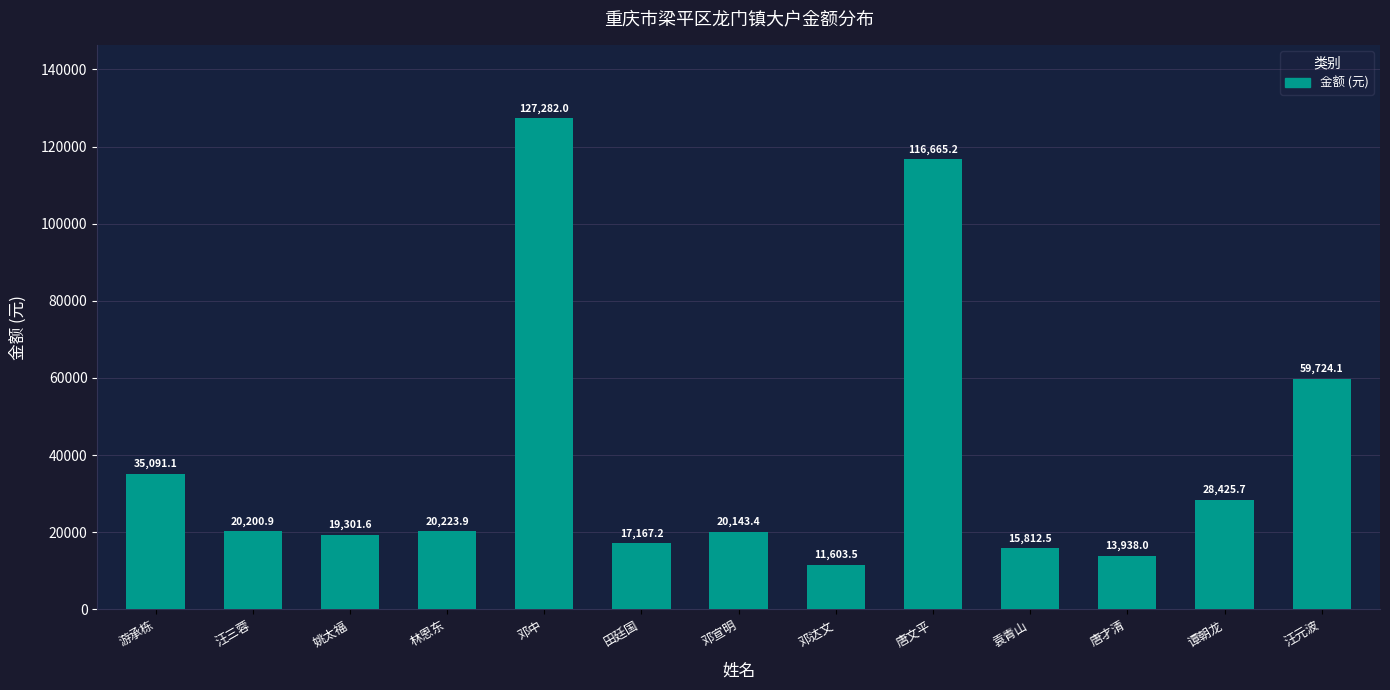

At which label is the value closest to 69442?

汪元波